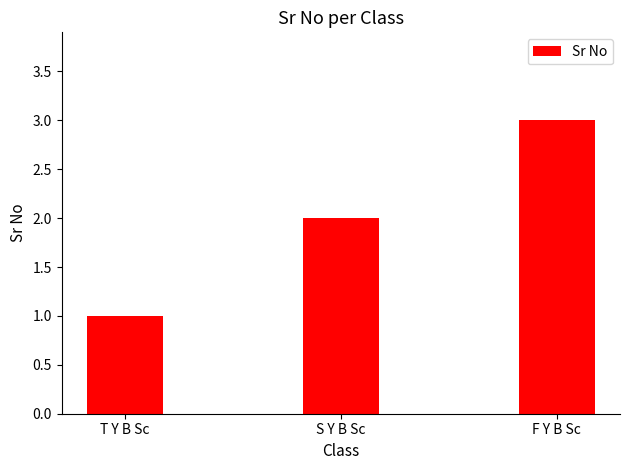

What is the sum of all values?

6